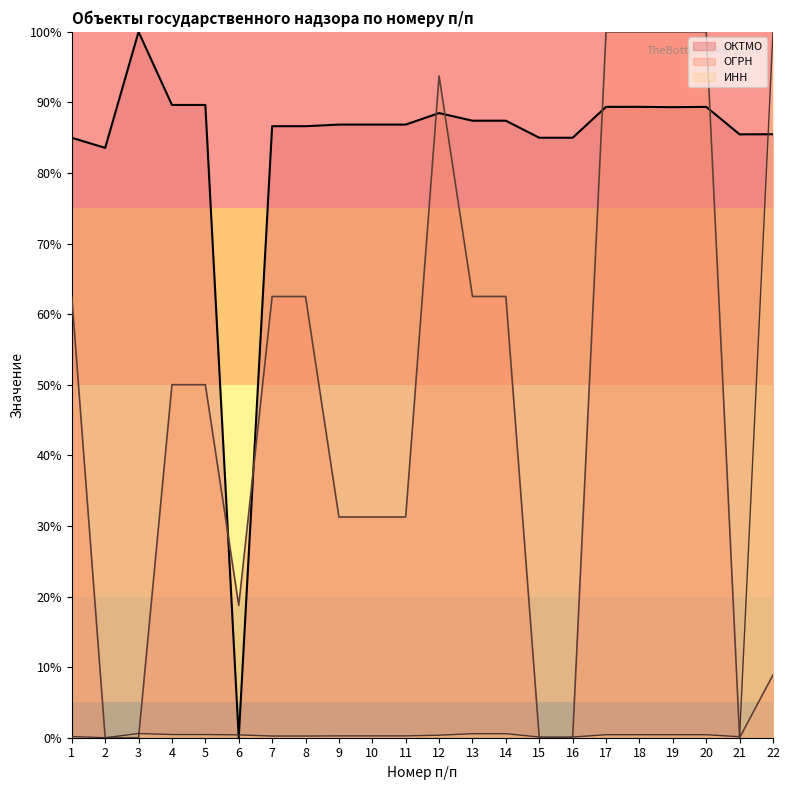

Reading left to right, extract all data points from this chart.

ОКТМО: 1=85.0	2=83.6	3=100.0	4=89.6	5=89.6	6=0.0	7=86.6	8=86.6	9=86.9	10=86.9	11=86.9	12=88.5	13=87.4	14=87.4	15=85.0	16=85.0	17=89.4	18=89.4	19=89.3	20=89.4	21=85.5	22=85.5
ОГРН: 1=62.5	2=0.0	3=0.0	4=50.0	5=50.0	6=18.7	7=62.5	8=62.5	9=31.3	10=31.3	11=31.3	12=93.8	13=62.5	14=62.5	15=0.0	16=0.0	17=100.0	18=100.0	19=100.0	20=100.0	21=0.0	22=8.9
ИНН: 1=0.2	2=0.0	3=0.6	4=0.5	5=0.5	6=0.4	7=0.2	8=0.2	9=0.3	10=0.3	11=0.3	12=0.4	13=0.6	14=0.6	15=0.1	16=0.1	17=0.4	18=0.4	19=0.4	20=0.4	21=0.1	22=100.0